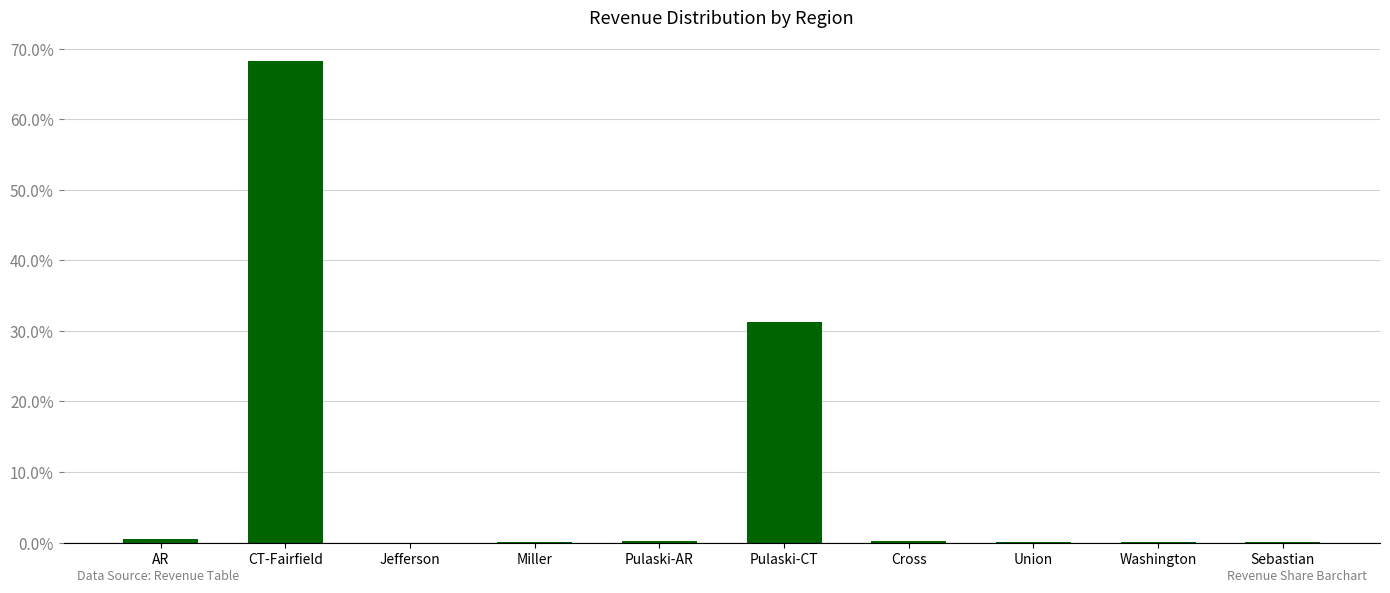

The chart shows a value of 0.0 at Washington. True or false?

True